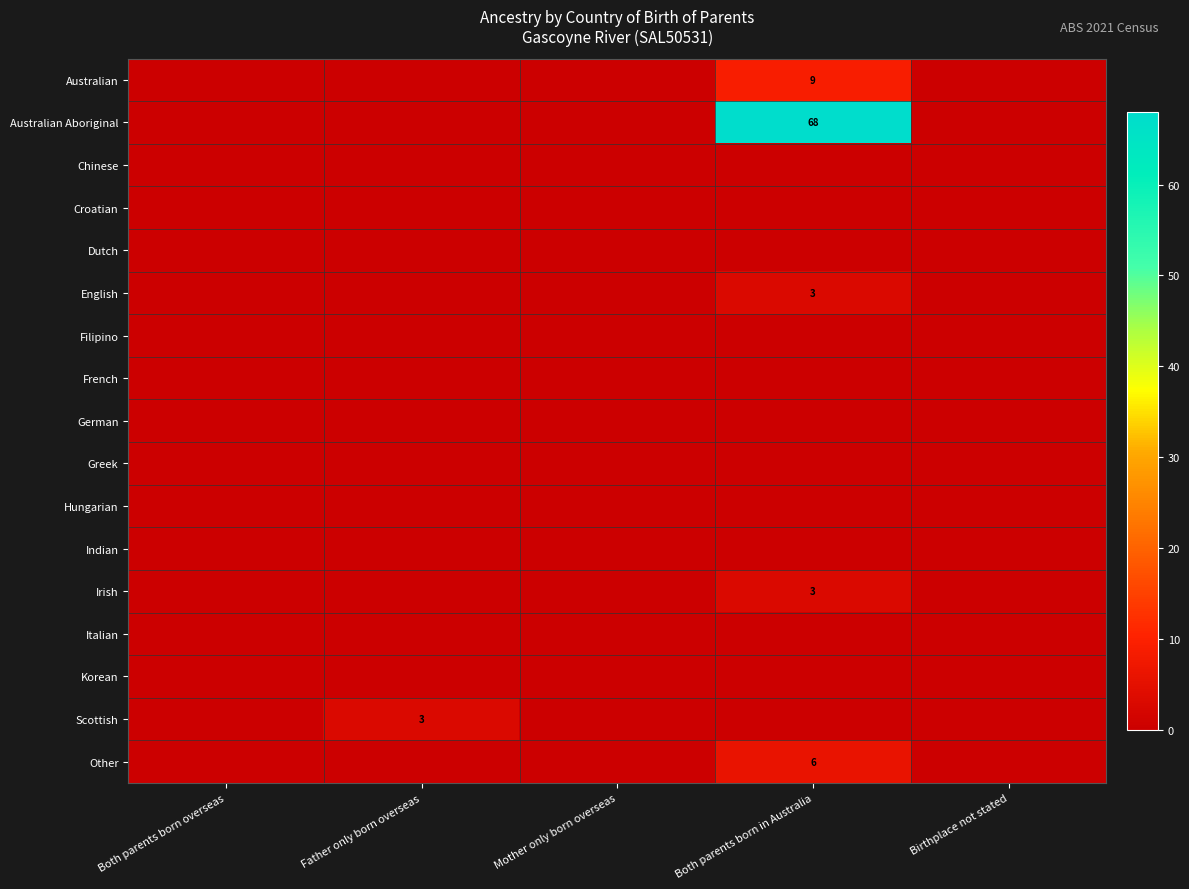

The value of Other at Both parents born in Australia is 6. True or false?

True